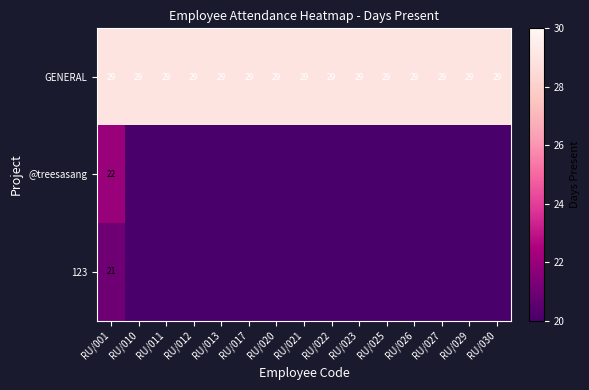

What is the total value across all series at RU/017?

29